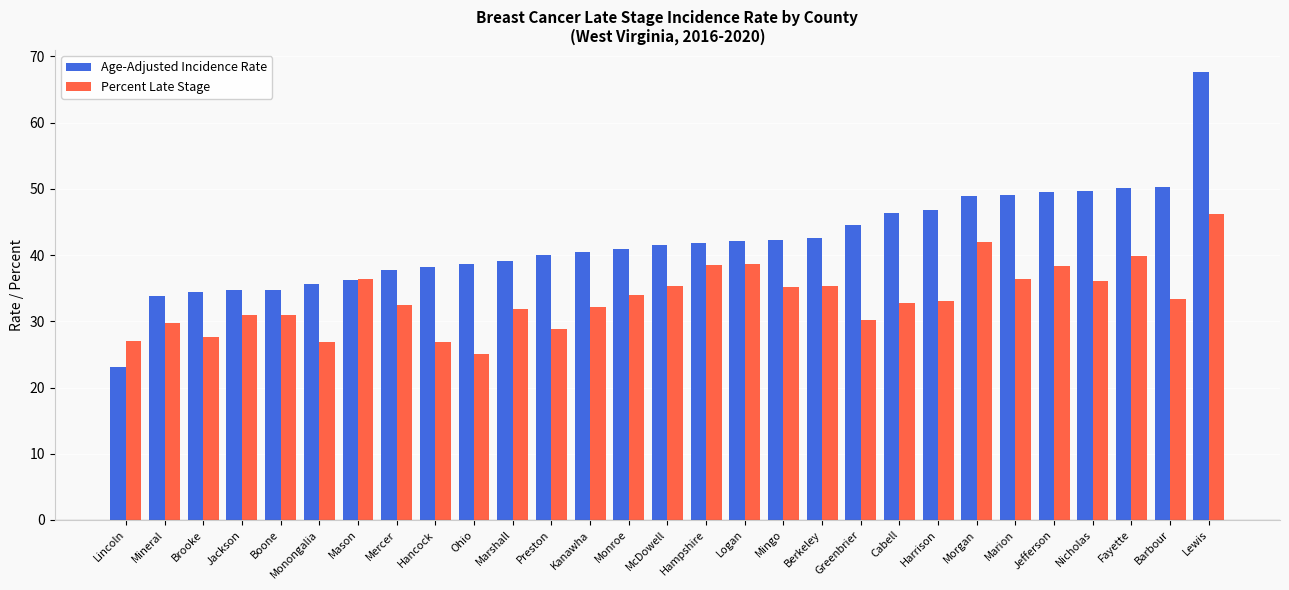

What is the value of the Age-Adjusted Incidence Rate bar at the 23rd from the left?

49.0